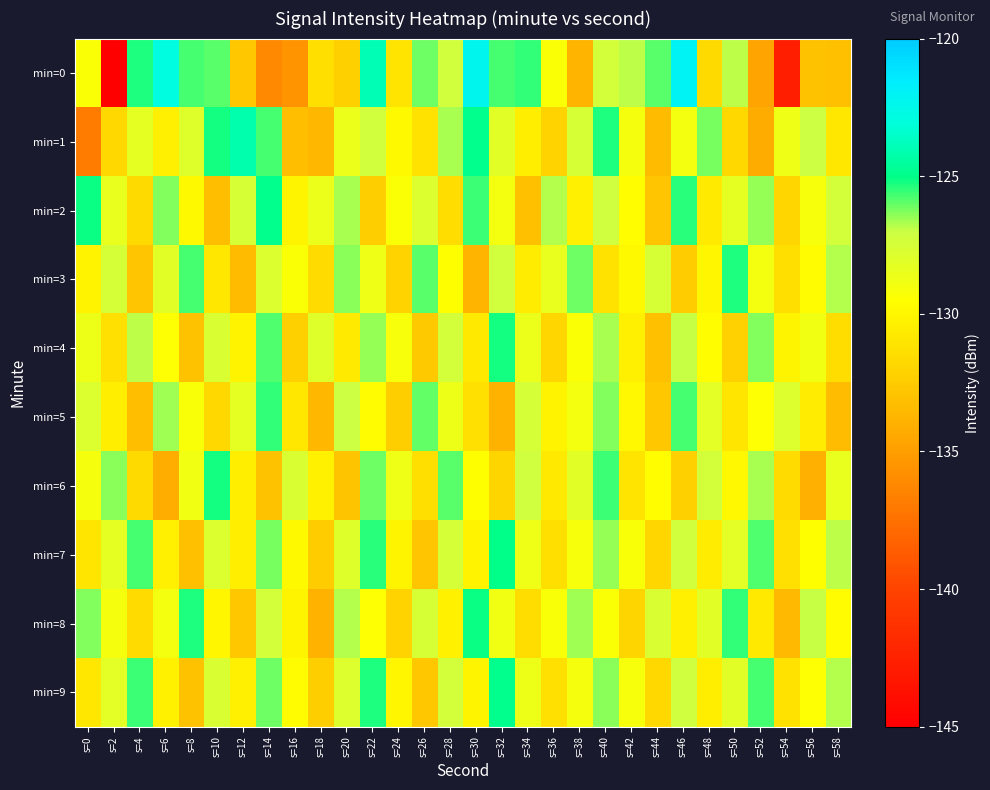

Count the number of data series in this chart.

10